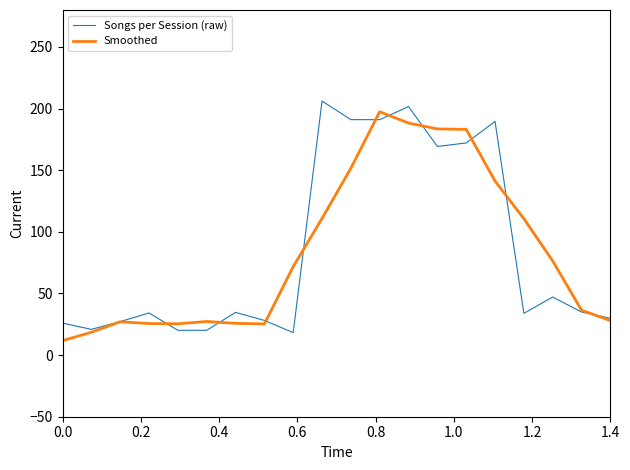

What are all the series names shown in the legend?

Songs per Session (raw), Smoothed